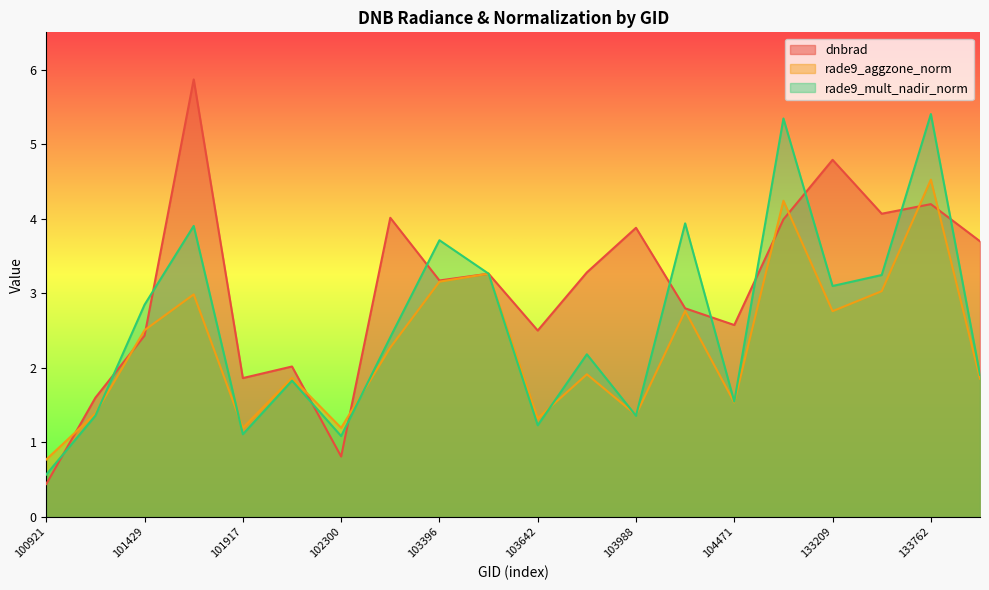

How many times do dnbrad and rade9_aggzone_norm cross each other?

11